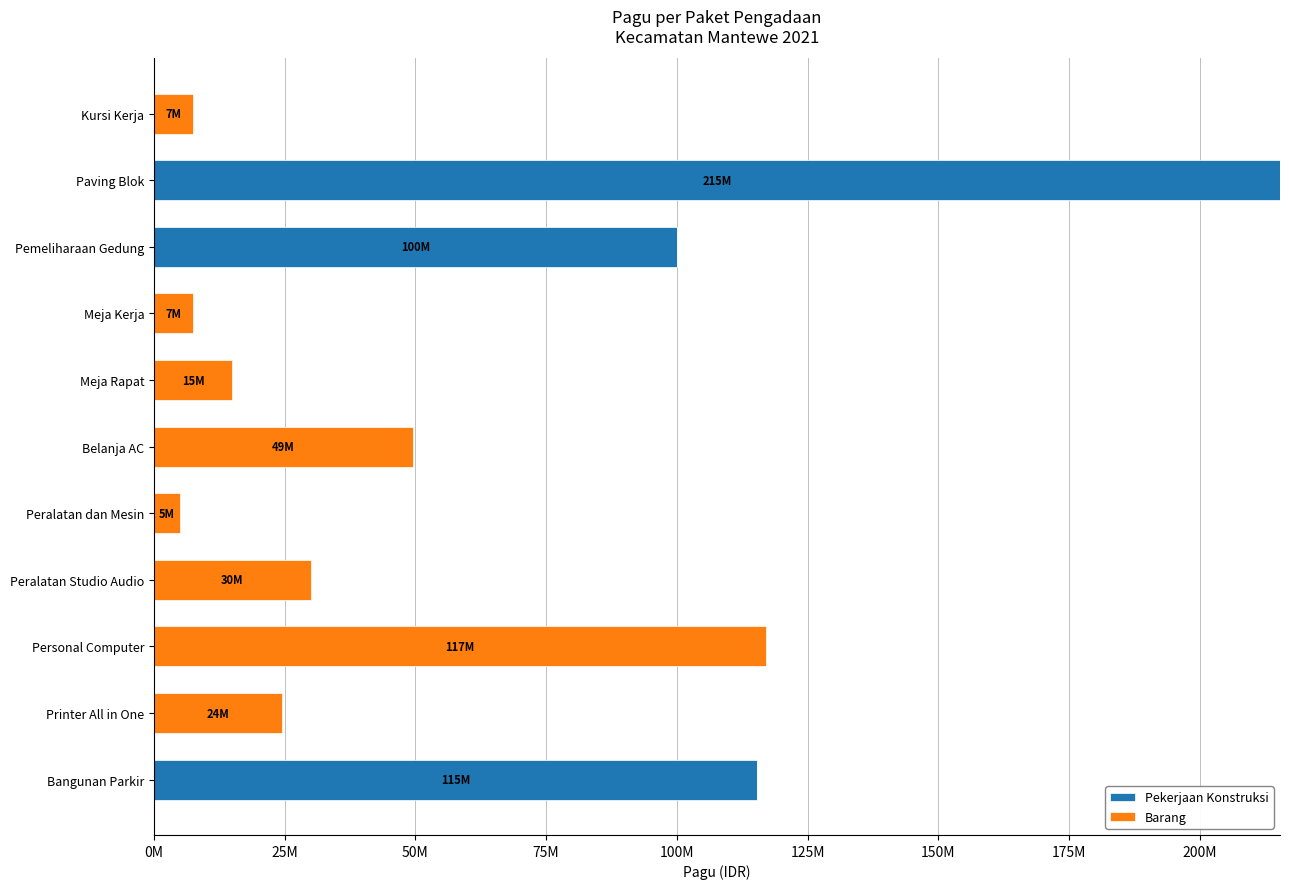

What are all the series names shown in the legend?

Pekerjaan Konstruksi, Barang